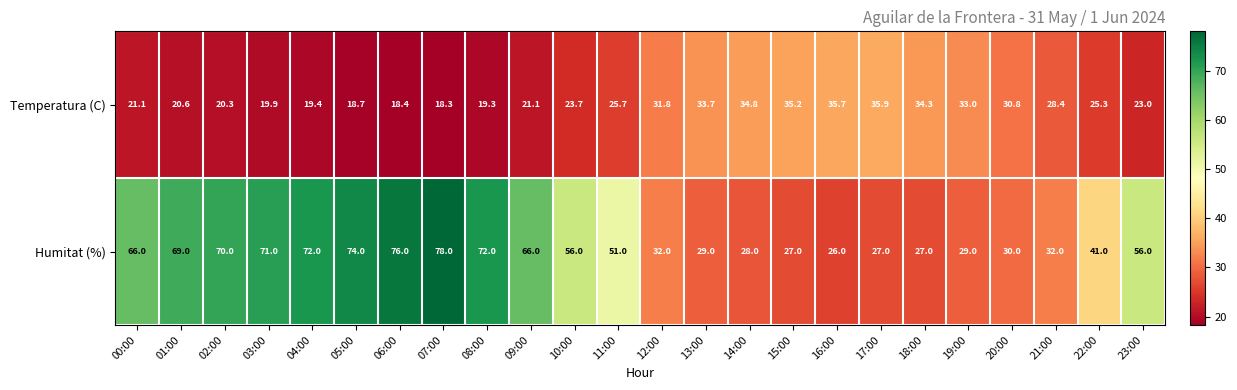

How many values in the Temperatura (C) series are below 25?

12